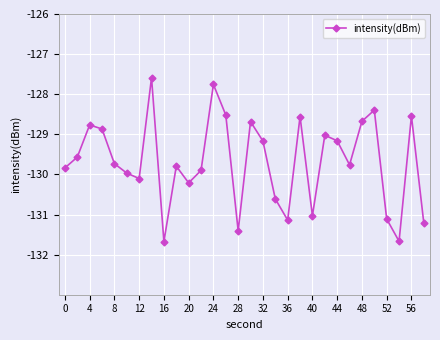

What is the minimum value shown in the chart?

-131.7